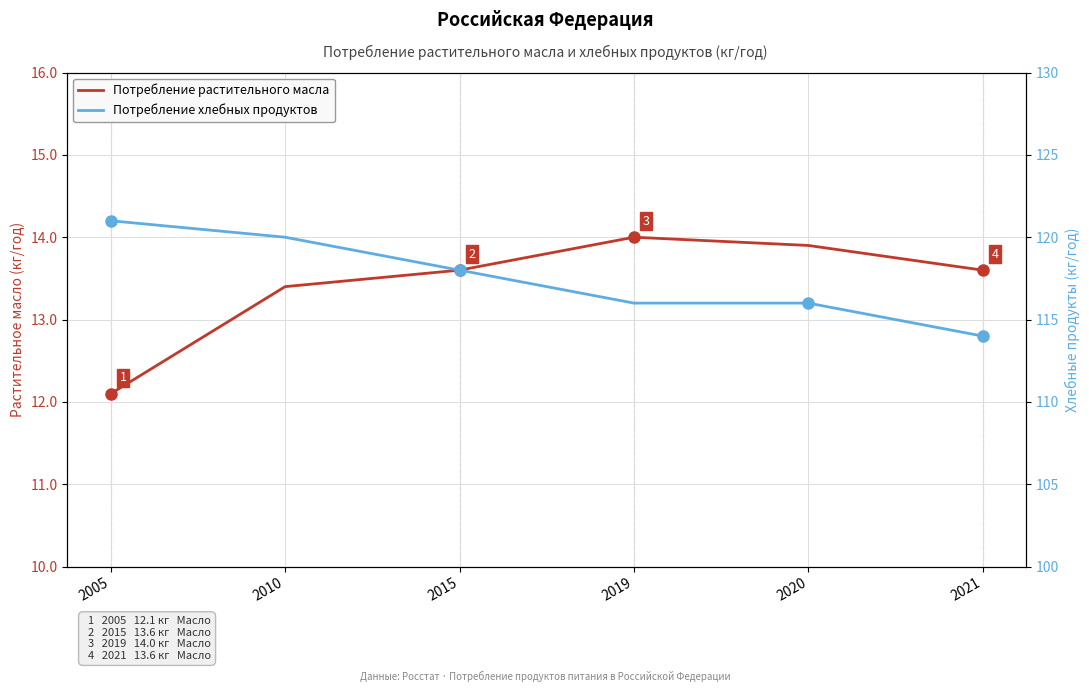

The Потребление хлебных продуктов series shows 116.0 at 2020. True or false?

True